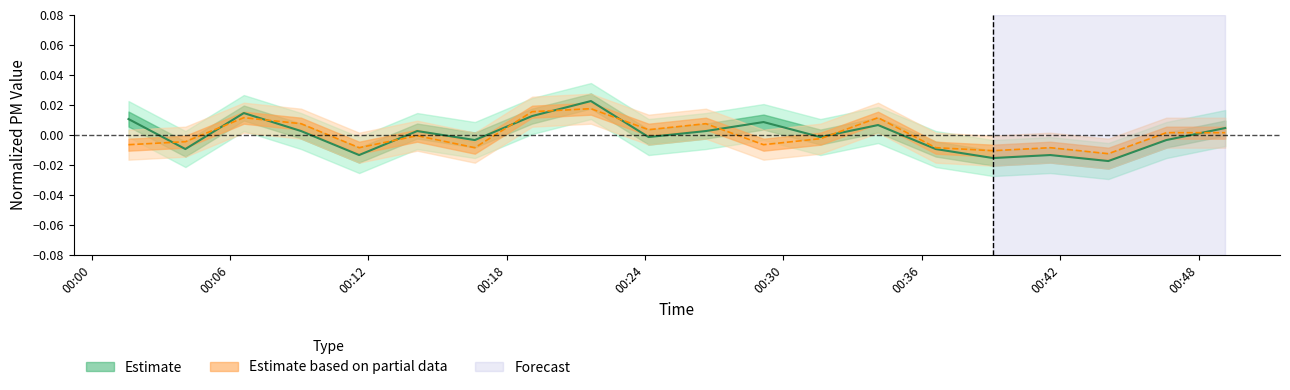

Reading left to right, transcribe all the data shown in this chart.

PMS_P1_center: 0.0	-0.0	0.0	0.0	-0.0	0.0	-0.0	0.0	0.0	-0.0	0.0	0.0	-0.0	0.0	-0.0	-0.0	-0.0	-0.0	-0.0	0.0
PMS_P2_center: -0.0	-0.0	0.0	0.0	-0.0	-0.0	-0.0	0.0	0.0	0.0	0.0	-0.0	-0.0	0.0	-0.0	-0.0	-0.0	-0.0	0.0	0.0